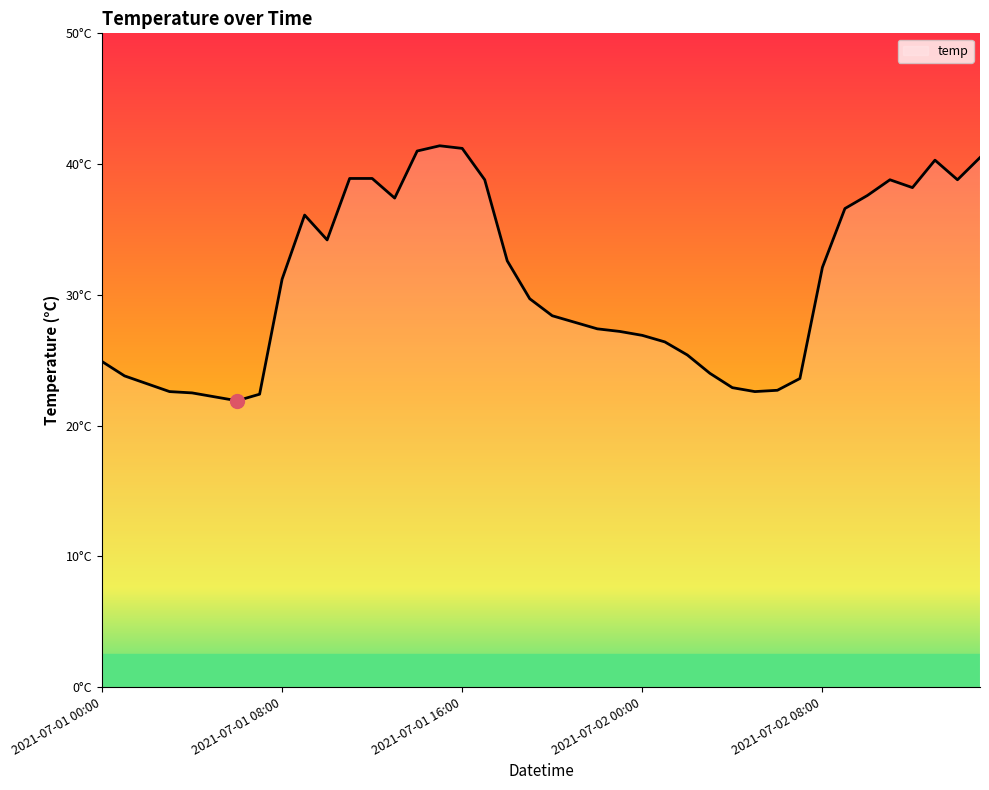

Does the chart have visible grid lines?

No